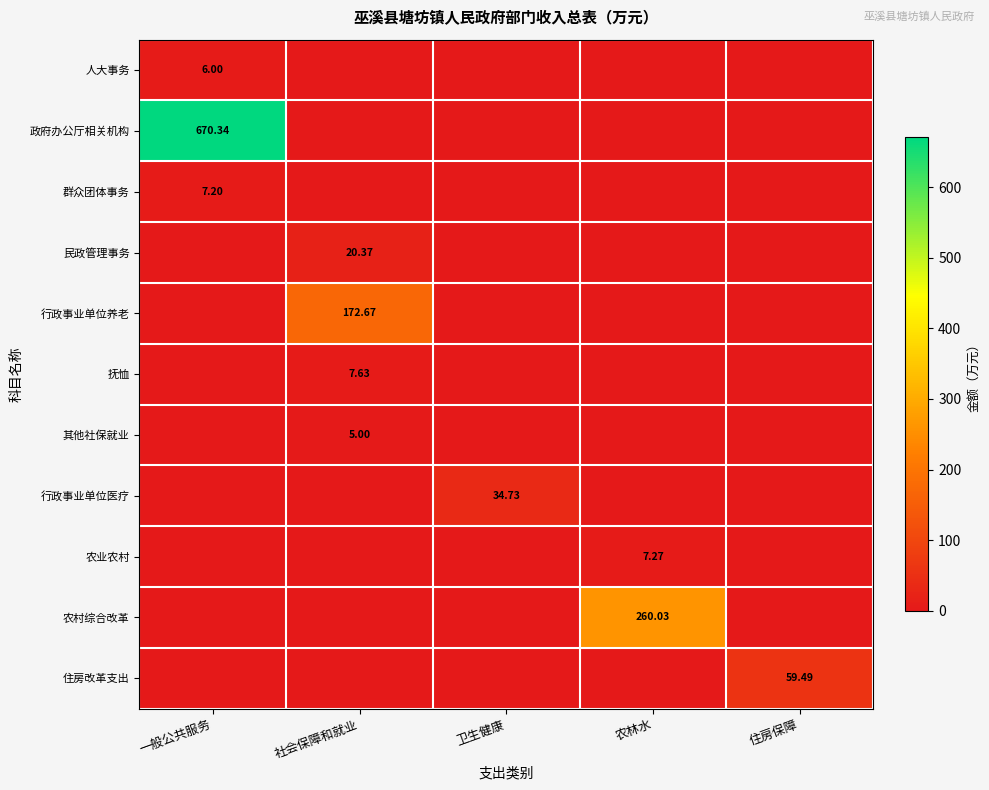

At which category is the sum across all series the highest?

一般公共服务